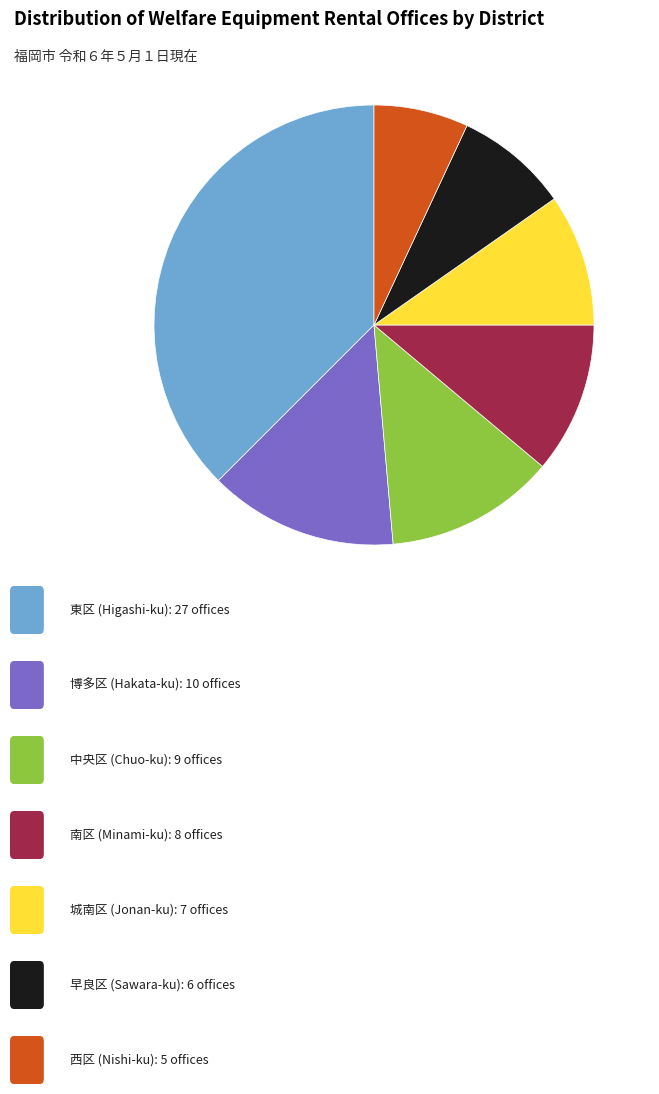

Does any single category account for the majority?

No